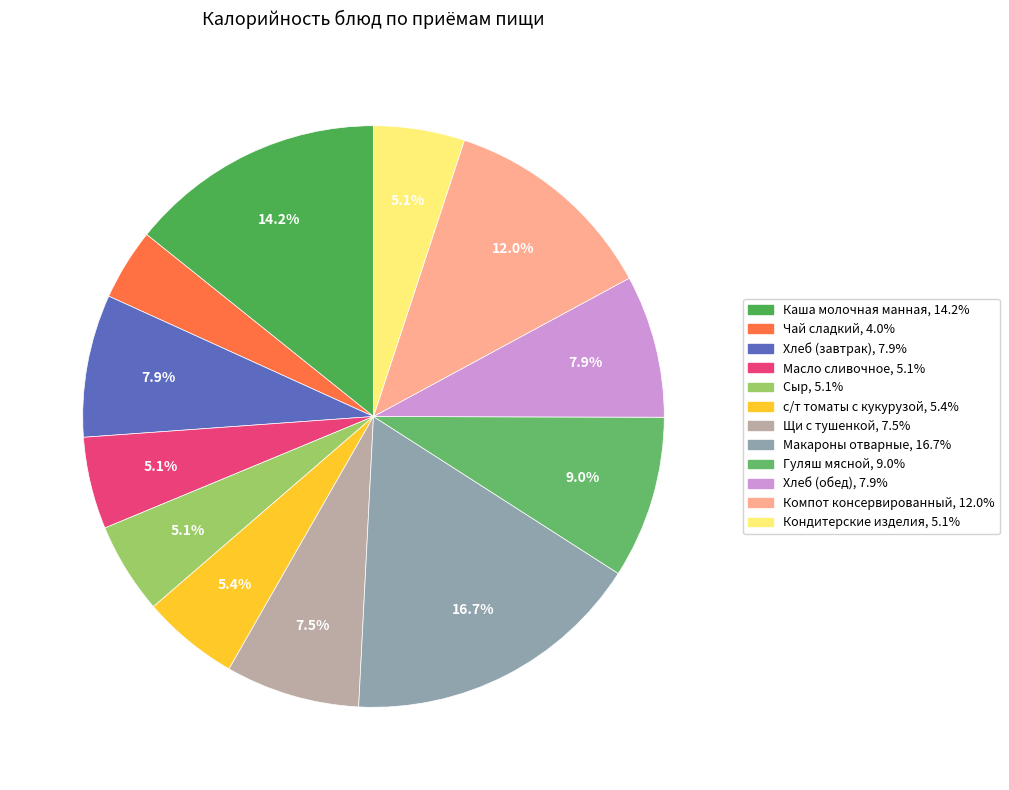

Combined, do Хлеб (обед) and Гуляш мясной account for over 50%?

No